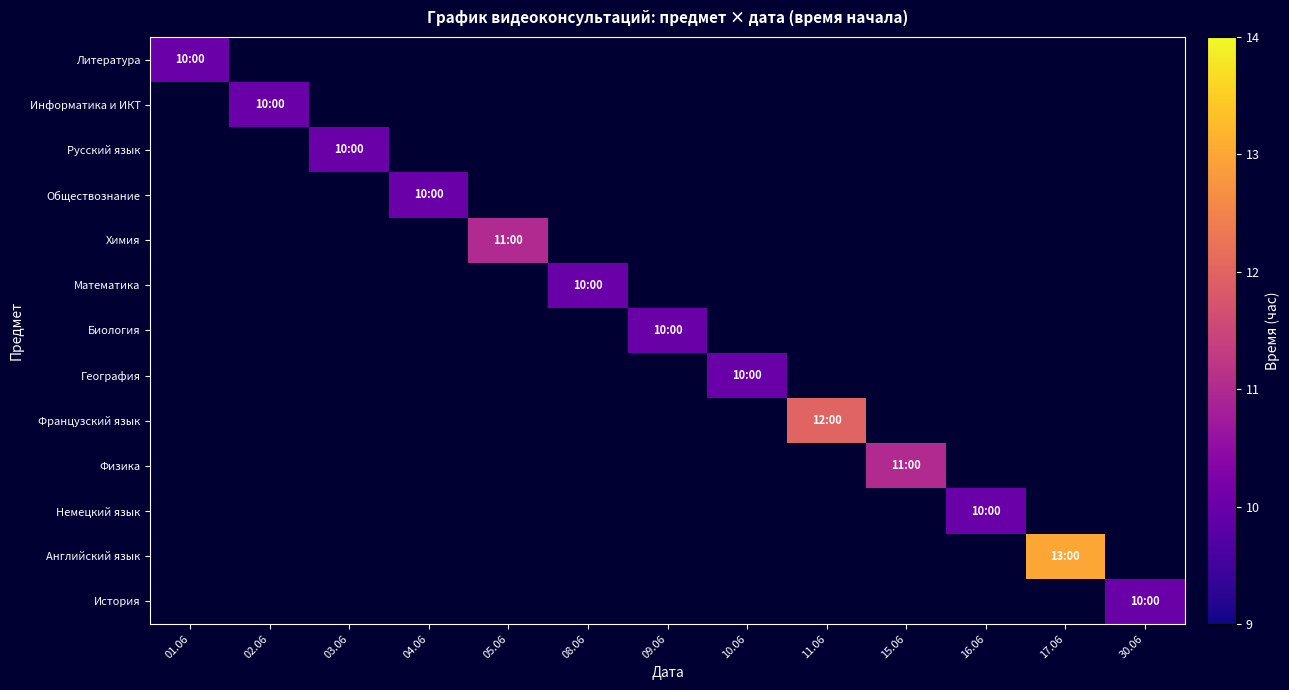

At how many categories does at least one series exceed 12?

1